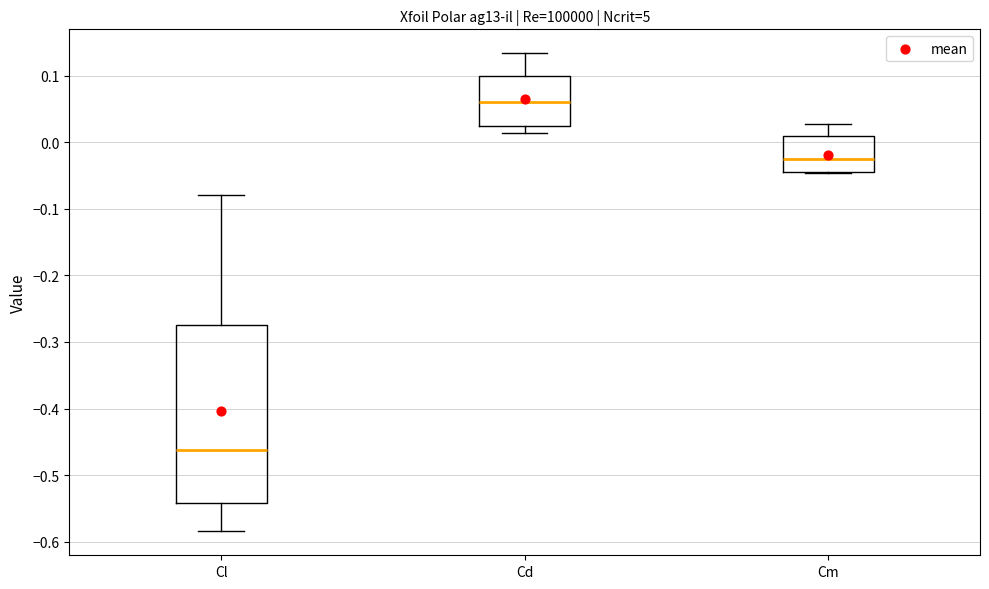

Reading left to right, read every box against the y-axis: the position of its median line, the range the box covers, and the ends of its whiskers. The values are not printed on the chart, so give them approximately, as read against the axis.

Cl: median -0.46, box -0.54 to -0.27, whiskers -0.58 to -0.08
Cd: median 0.06, box 0.02 to 0.10, whiskers 0.01 to 0.13
Cm: median -0.02, box -0.05 to 0.01, whiskers -0.05 to 0.03